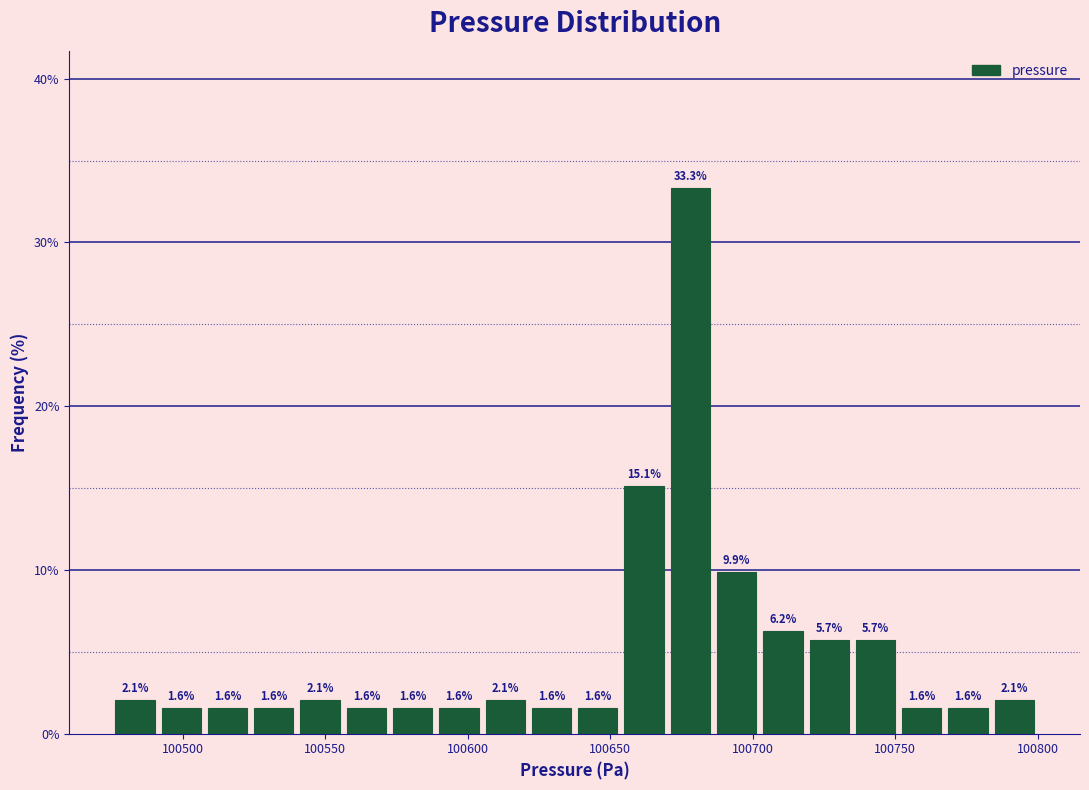

Around what value on the x-axis is the tallest bar? Give the approximate position of its centre, as read against the axis.

100680